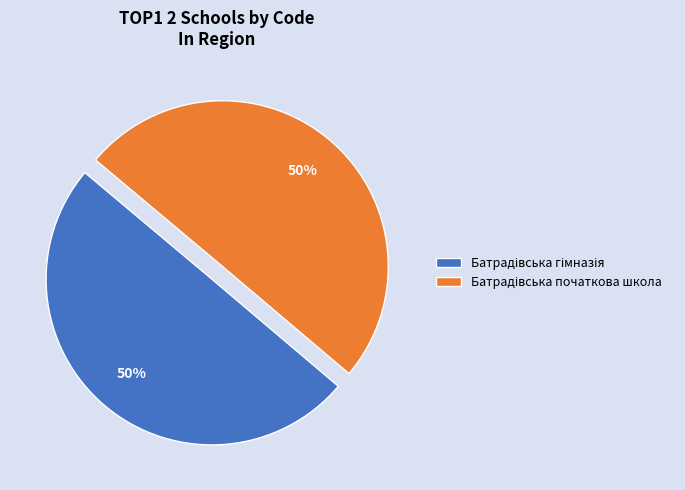

To the nearest percent, what is the average slice percentage?

50%